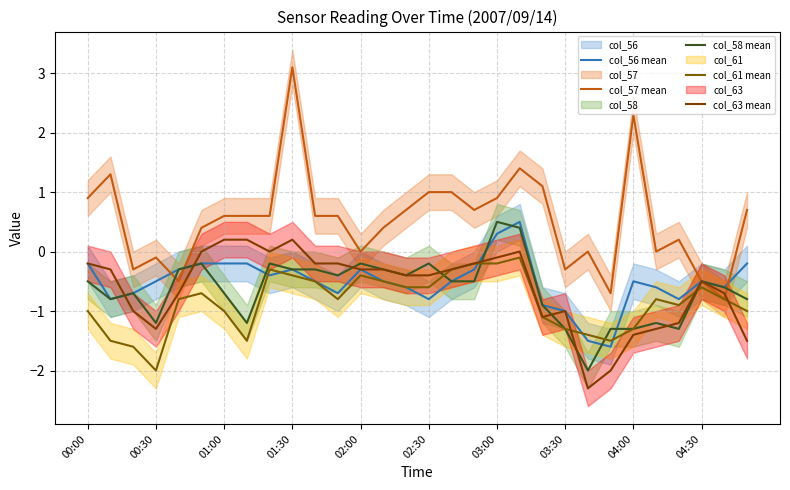

At how many categories does at least one series exceed 1?

5